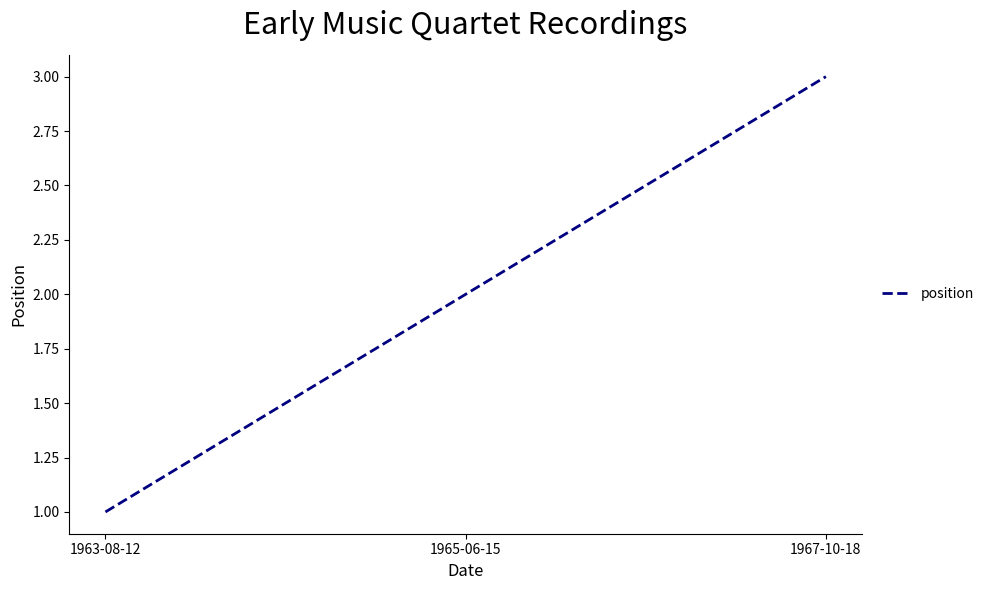

Reading left to right, list all the values displayed in this chart.

1	2	3